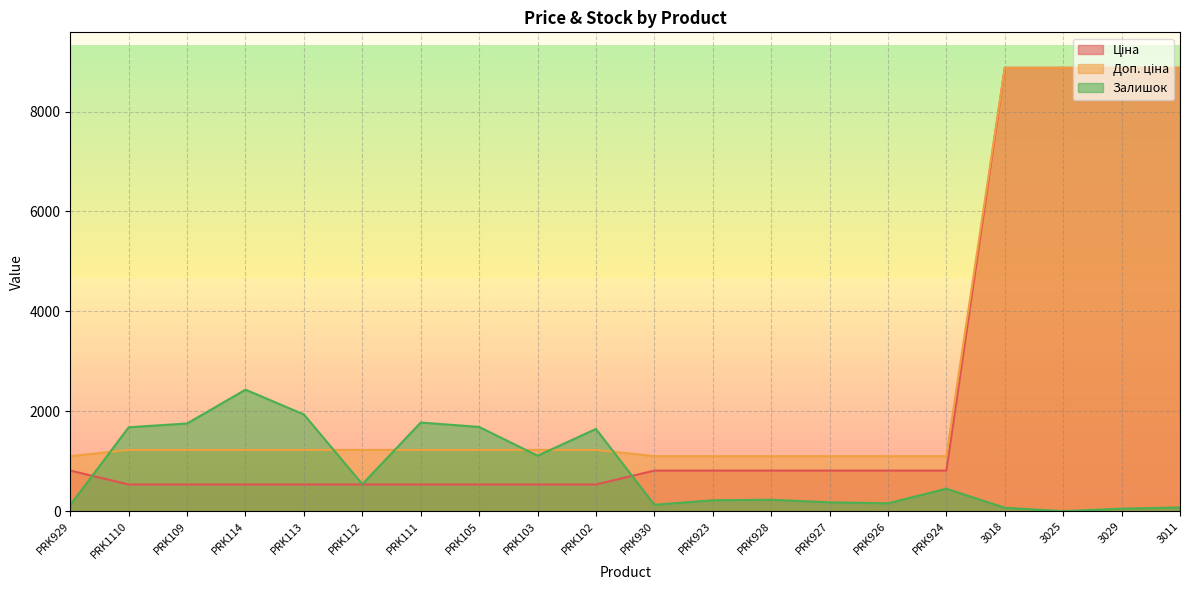

Which series has the largest range (max minus min)?

Ціна